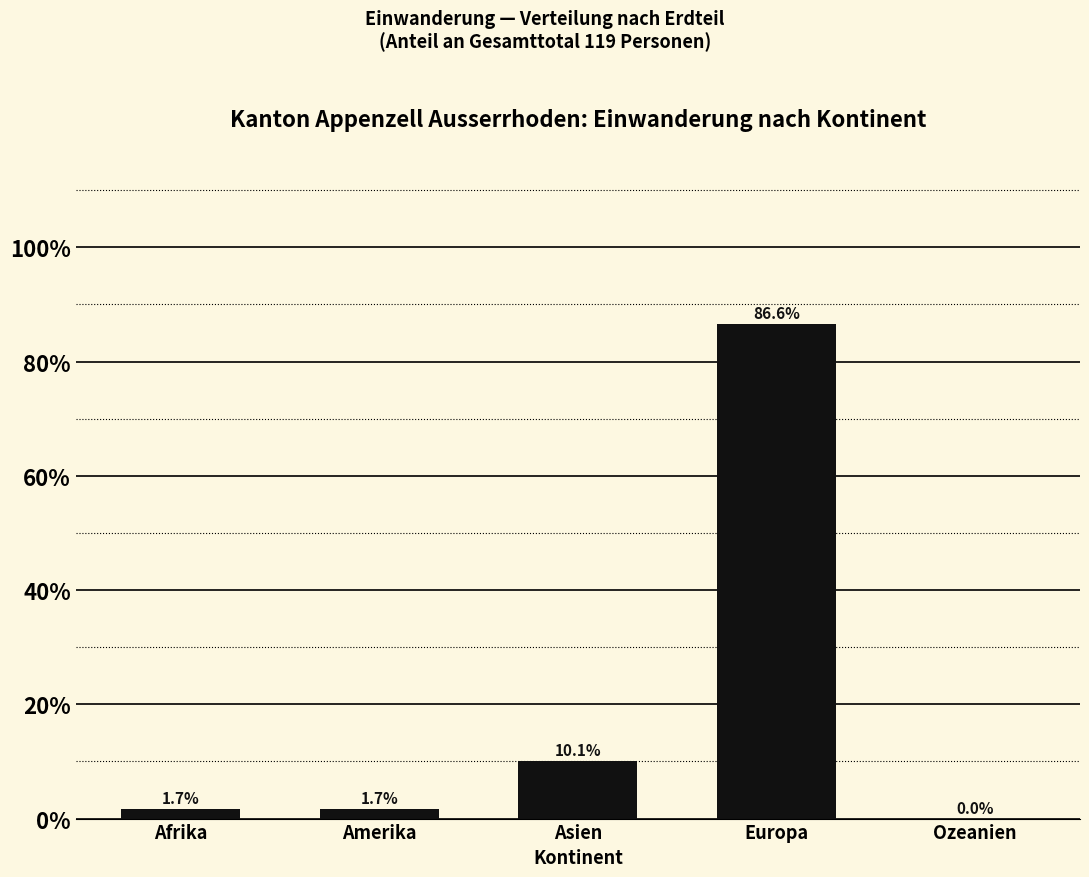

Reading left to right, what are all the values shown in this chart?

1.7	1.7	10.1	86.6	0.0